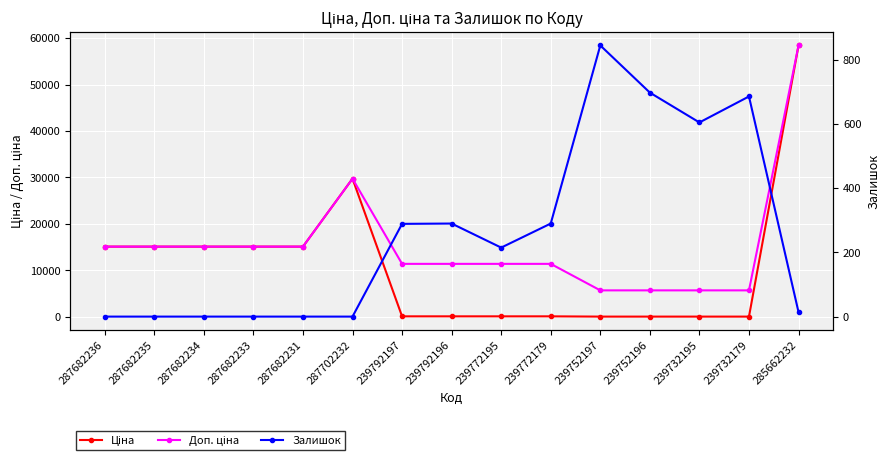

What is the label of the 7th point from the left?

239792197